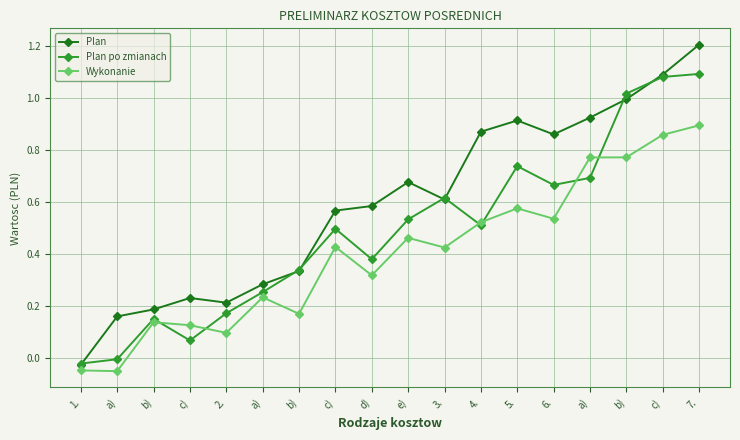

At which category is the sum across all series the highest?

7.